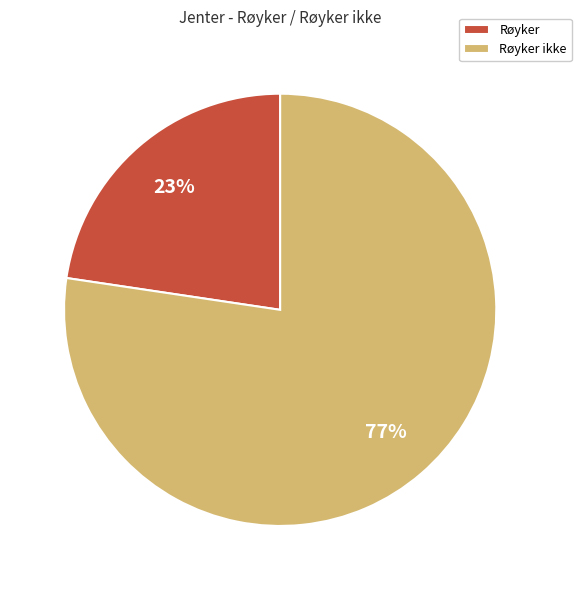

Between Røyker ikke and Røyker, which is larger?

Røyker ikke